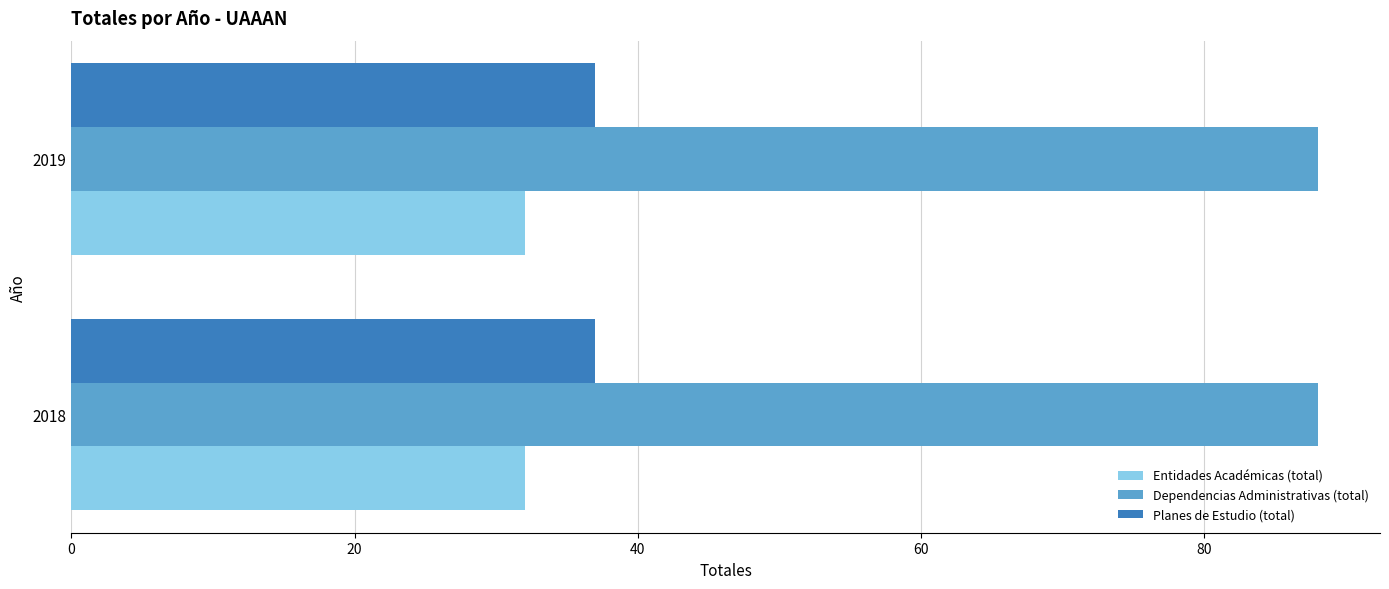

What is the average value of the Planes de Estudio (total) series?

37